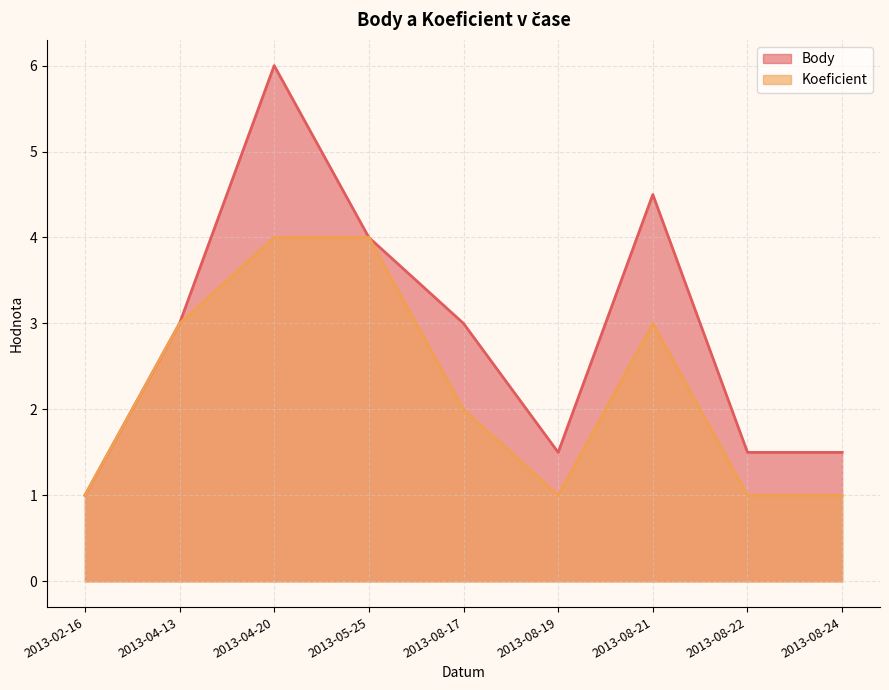

What value does the Koeficient series have at 2013-08-24?

1.0